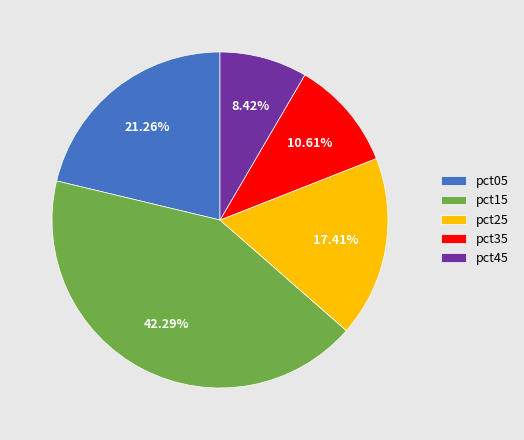

To the nearest percent, what portion does pct35 represent?

11%